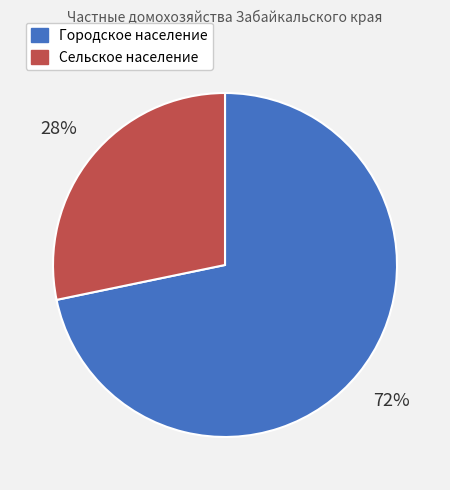

To the nearest percent, what percentage of the pie is Городское население?

72%